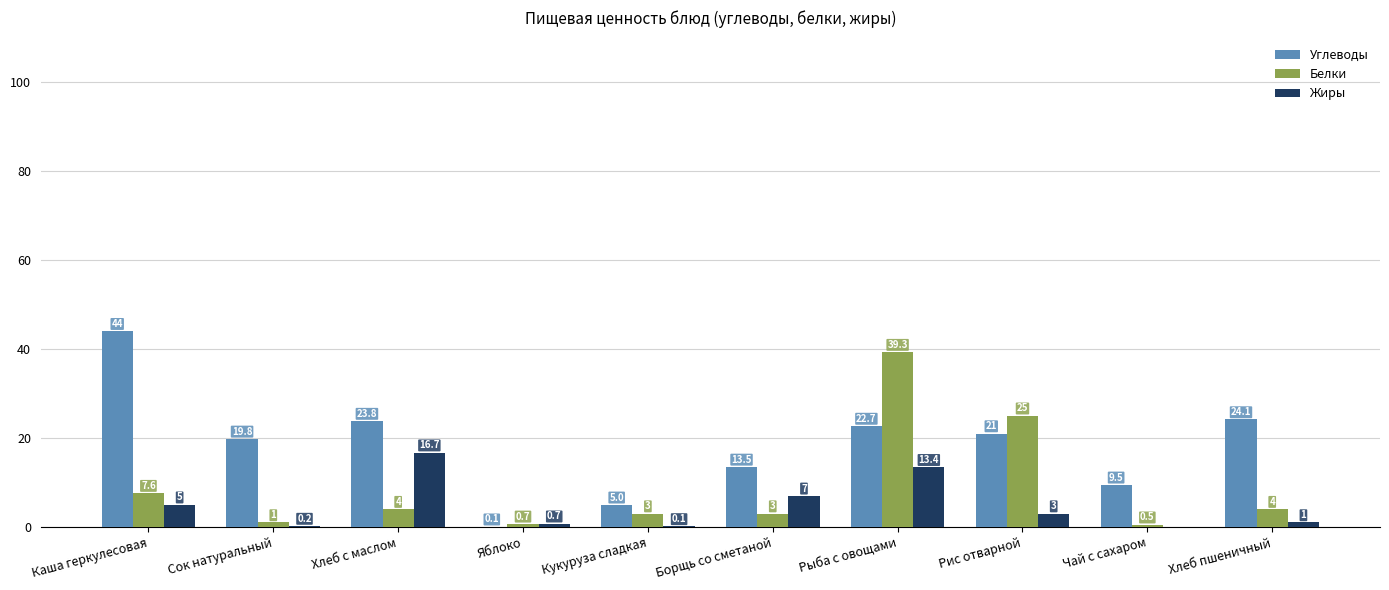

Which series changed the most between Сок натуральный and Борщь со сметаной?

Жиры